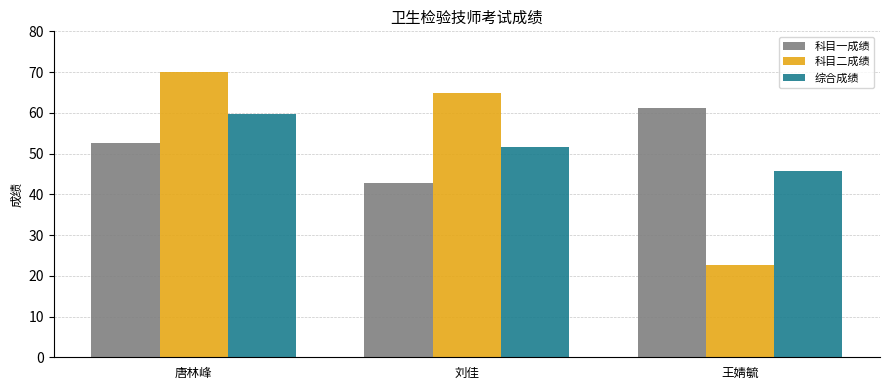

At which category does the chart reach its minimum across all series?

王婧毓